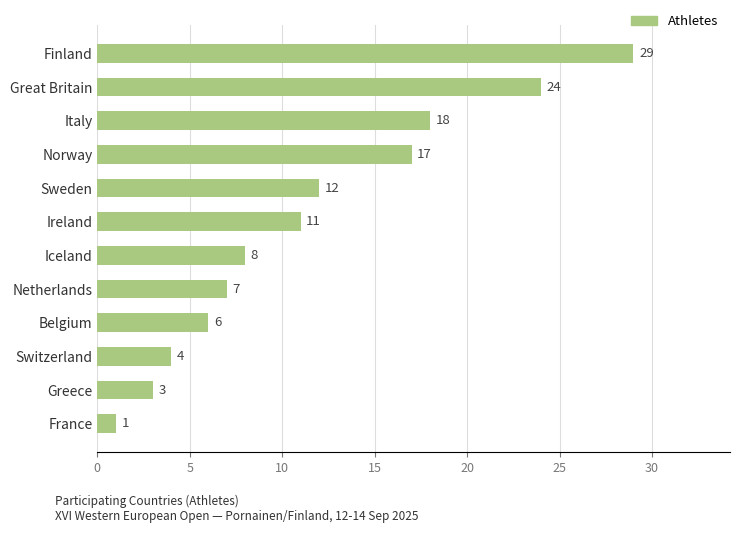

How many bars are there in total?

12